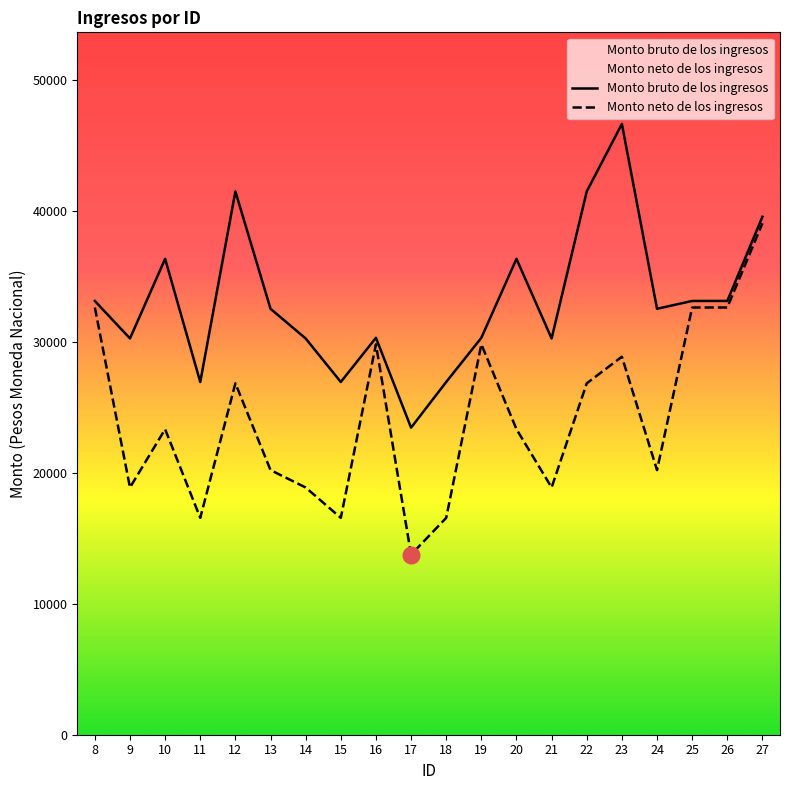

The Monto bruto de los ingresos series shows 30335.0 at 16. True or false?

True